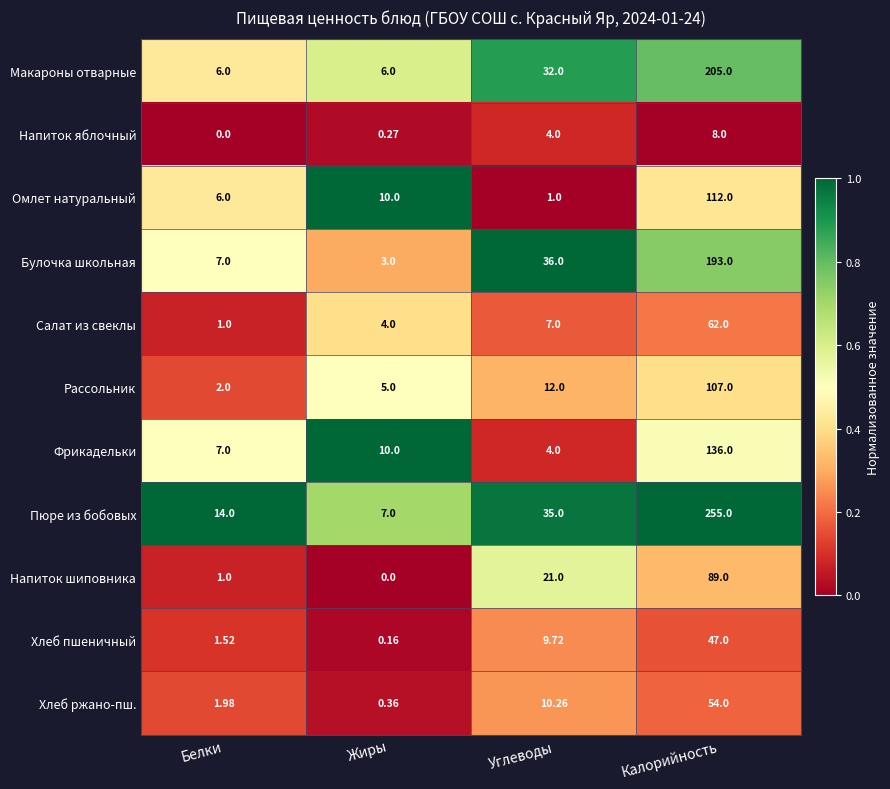

Which series changed the most between Белки and Калорийность?

Пюре из бобовых